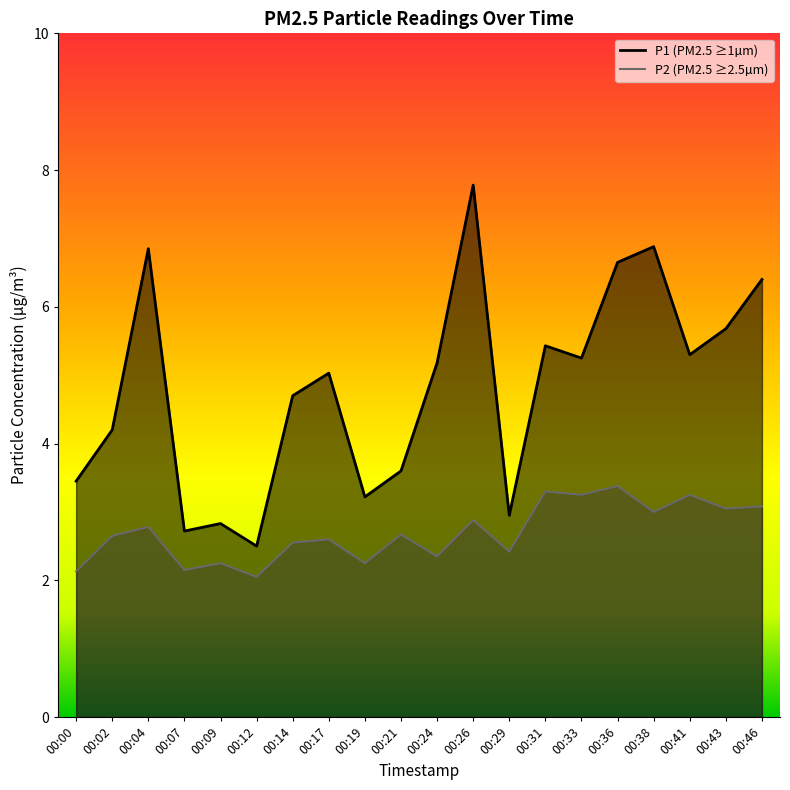

Rank the series at 00:09 from highest to lowest value.

P1, P2